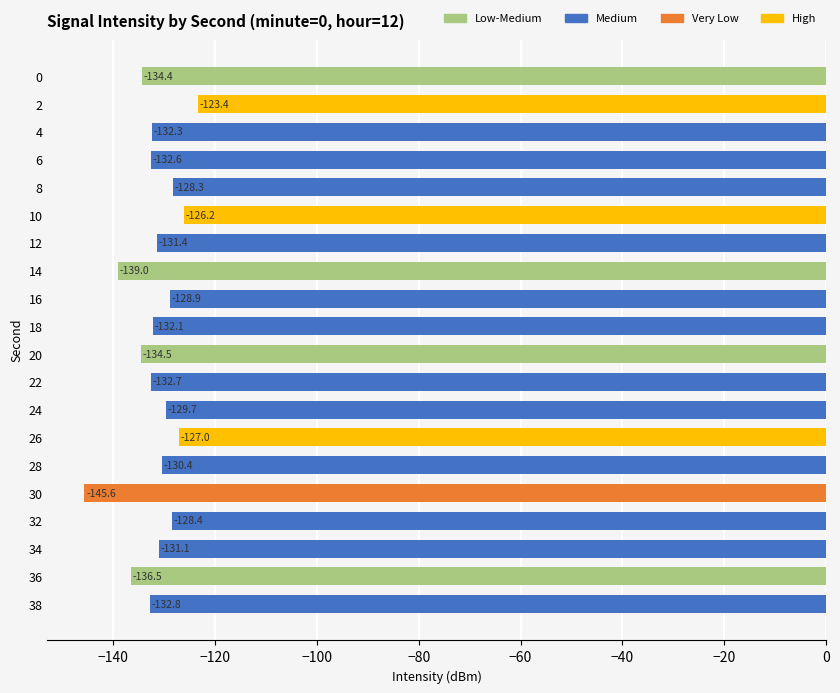

What is the value of the 13th bar from the top?

-129.7